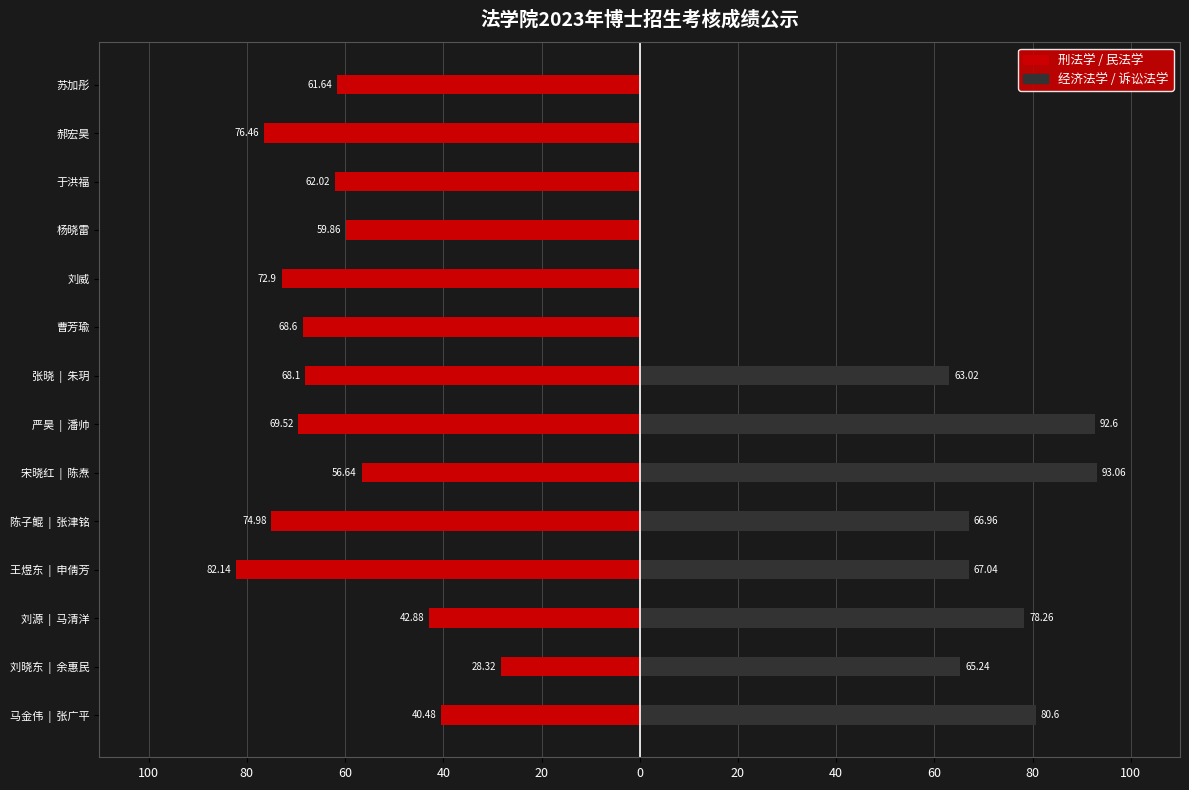

Rank the series by their average value, from lowest to highest.

刑法学/民法学, 经济法学/诉讼法学